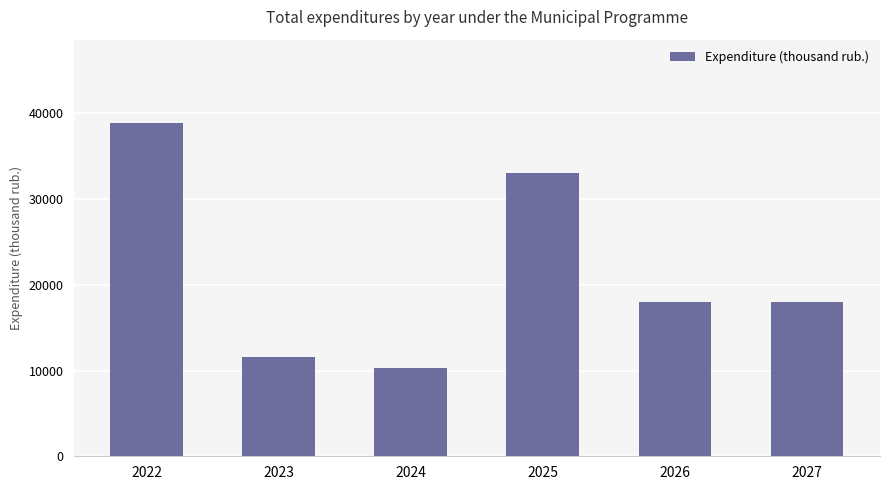

What is the change in value from 2025 to 2026?

-15000.0